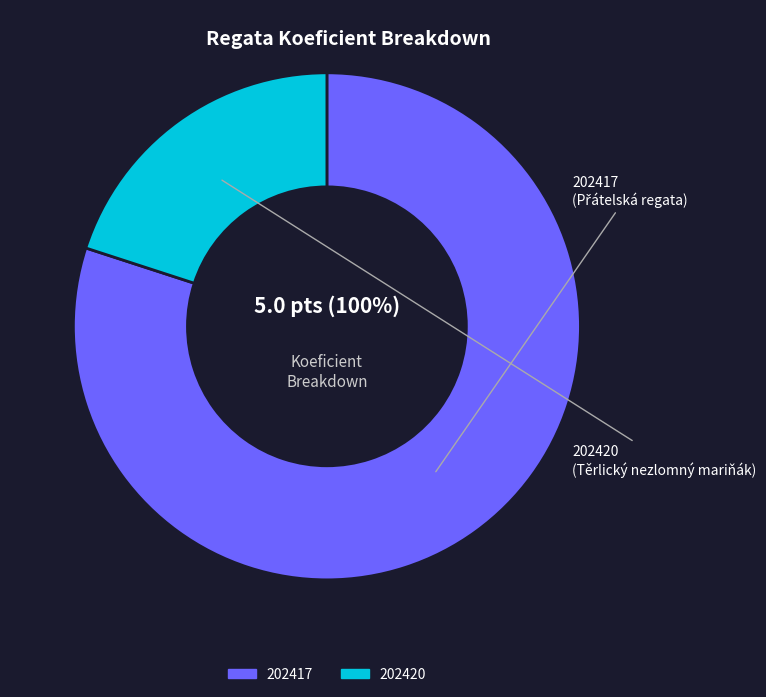

Approximately how many times larger is the value at 202420 compared to 202417?

0.2